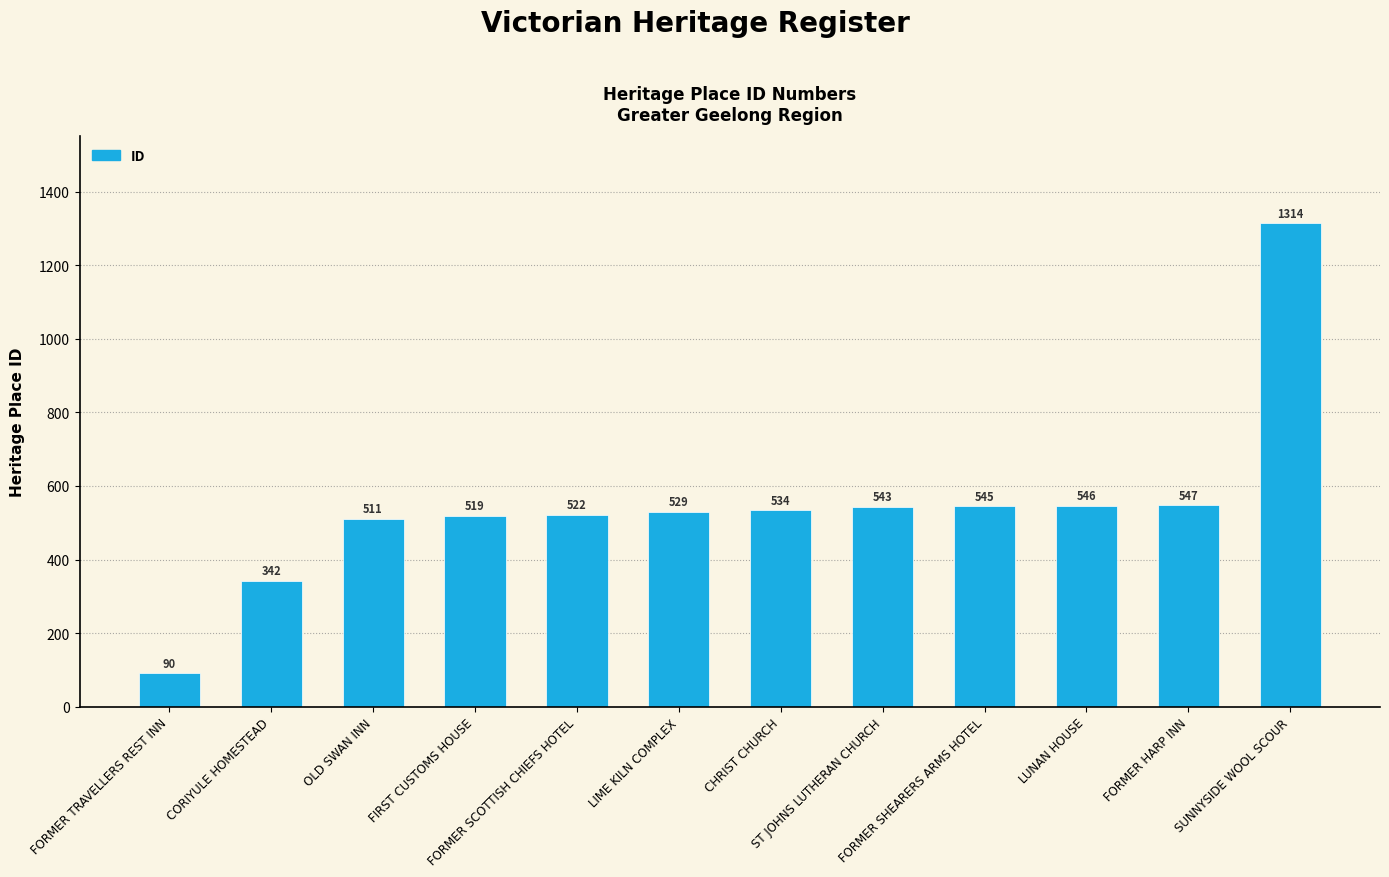

What is the difference between the values at FORMER TRAVELLERS REST INN and SUNNYSIDE WOOL SCOUR?

1224